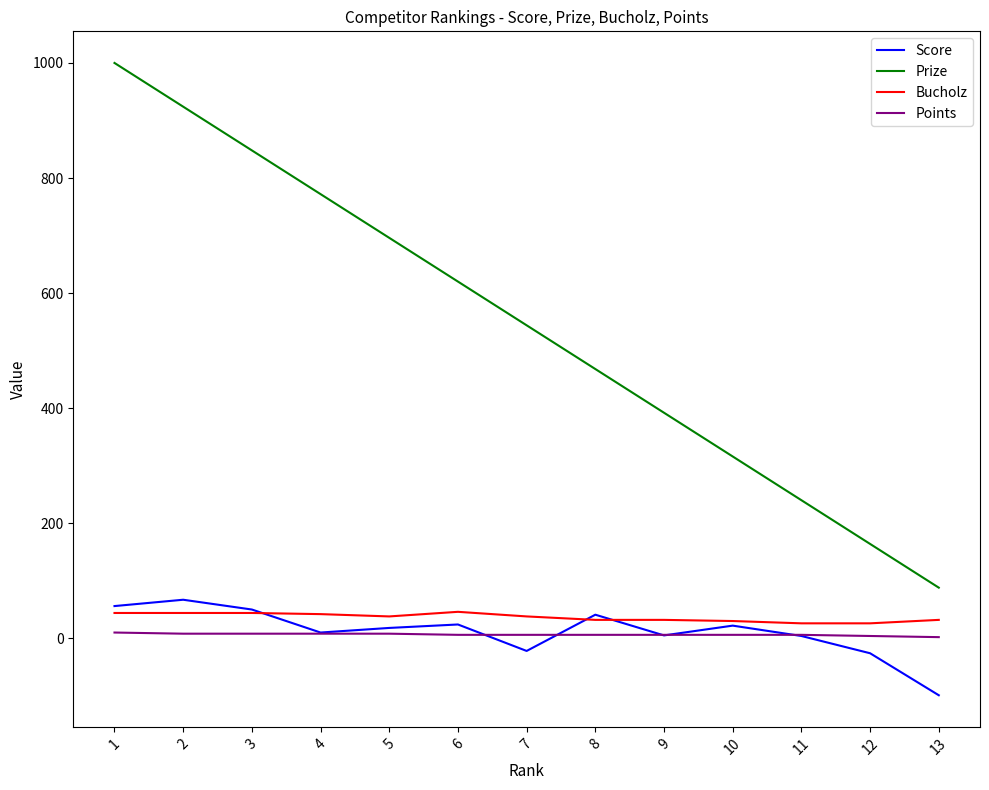

What are all the series names shown in the legend?

Score, Prize, Bucholz, Points